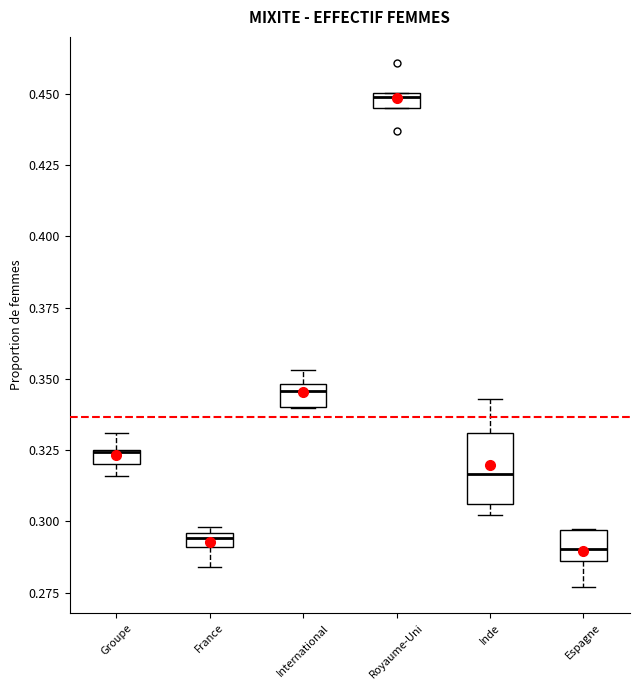

Comparing the boxes themselves (not the whiskers), which one is the tallest?

Inde